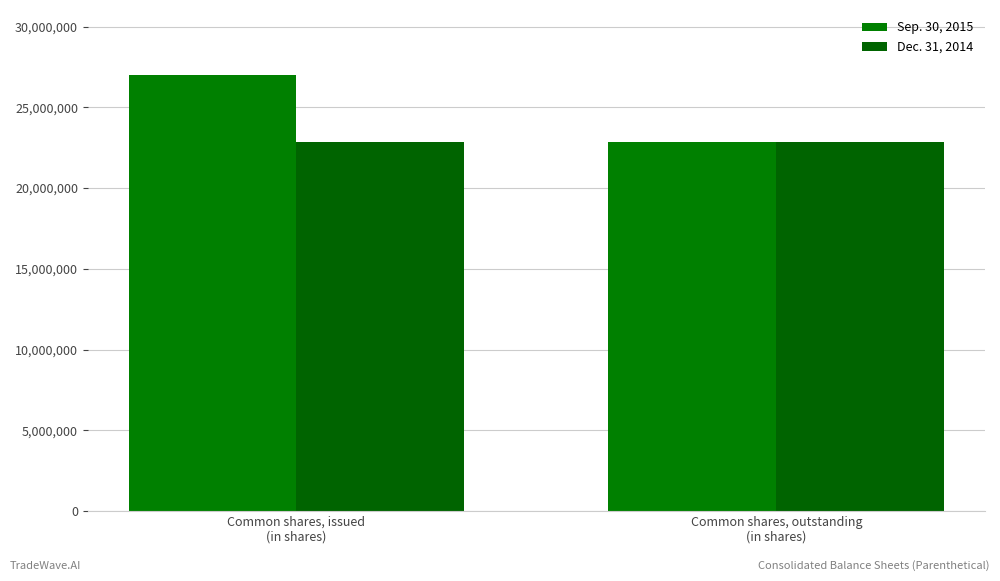

Which series has the largest total across all categories?

Sep. 30, 2015